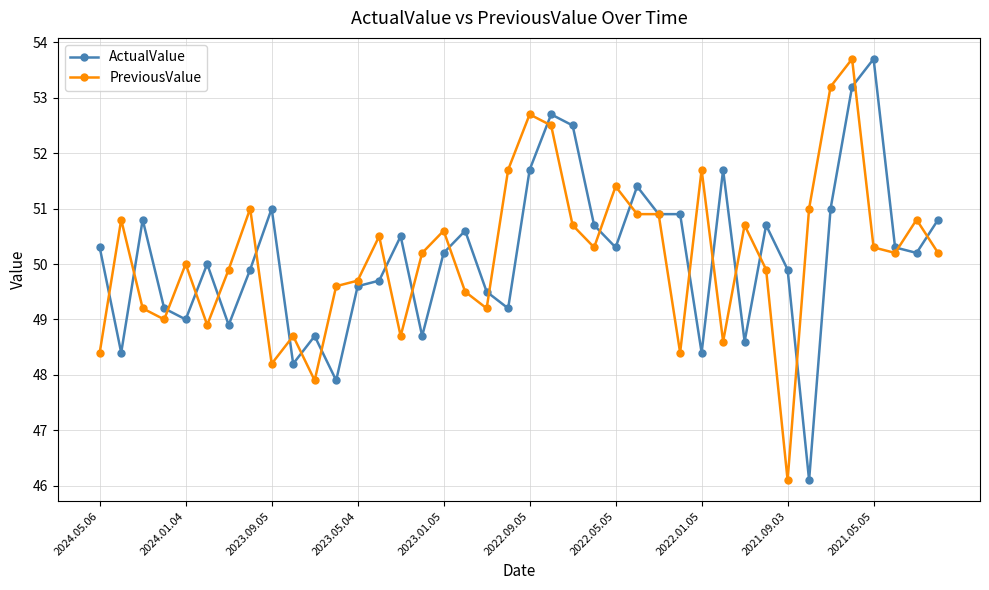

What is the value of the PreviousValue point at the 37th from the left?

50.3